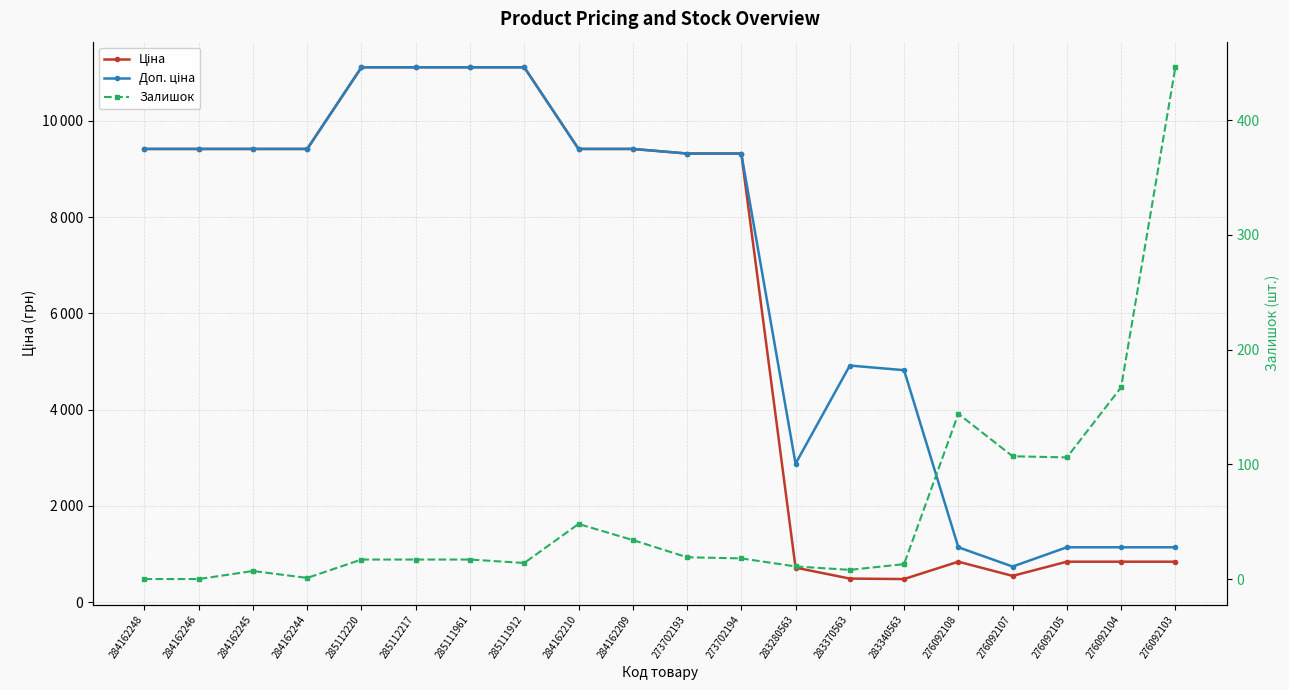

The Доп. ціна series shows 9321.4 at 273702193. True or false?

True